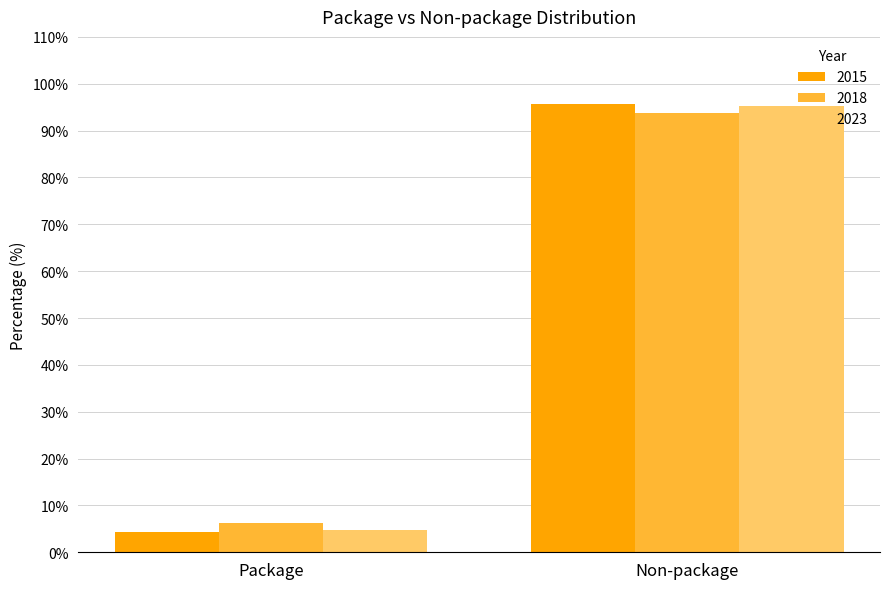

What is the sum of the 2015 values at Non-package and Package?

100.0